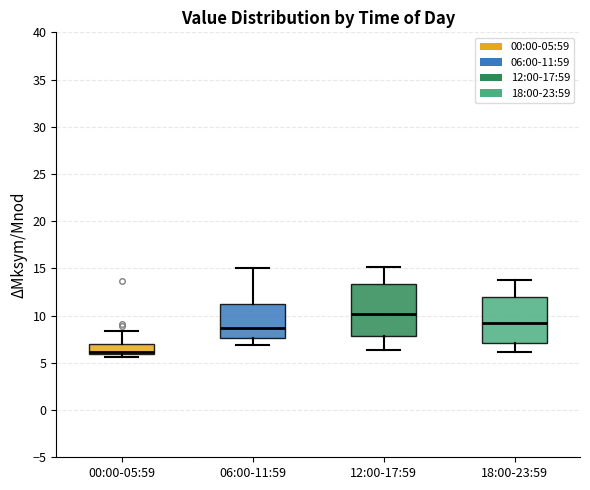

Reading left to right, read every box against the y-axis: the position of its median line, the range the box covers, and the ends of its whiskers. The values are not printed on the chart, so give them approximately, as read against the axis.

00:00-05:59: median 6.0 (just above the box's lower edge), box 6.0 to 7.0, whiskers 5.5 to 8.5
06:00-11:59: median 8.5, box 7.5 to 11.5, whiskers 7.0 to 15.0
12:00-17:59: median 10.0, box 8.0 to 13.5, whiskers 6.5 to 15.0
18:00-23:59: median 9.0, box 7.0 to 12.0, whiskers 6.0 to 14.0